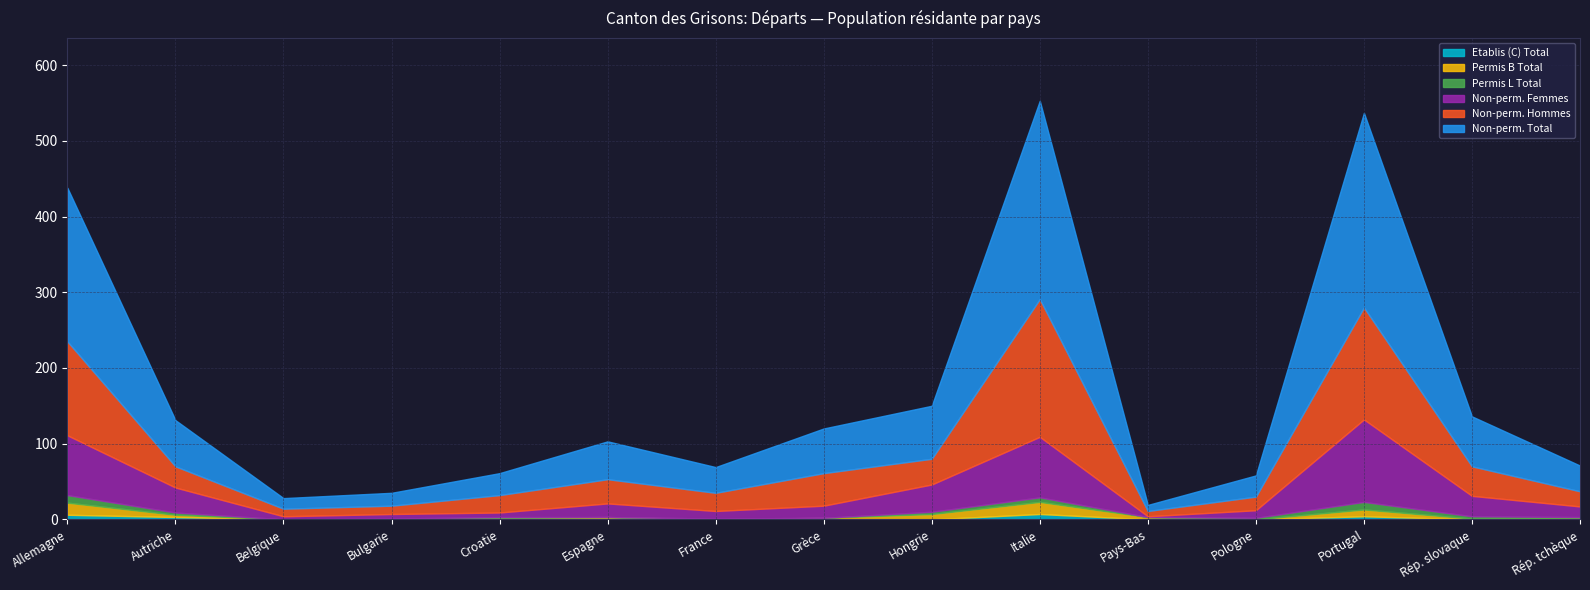

How many values in the Non-perm. Total series are below 50?

7